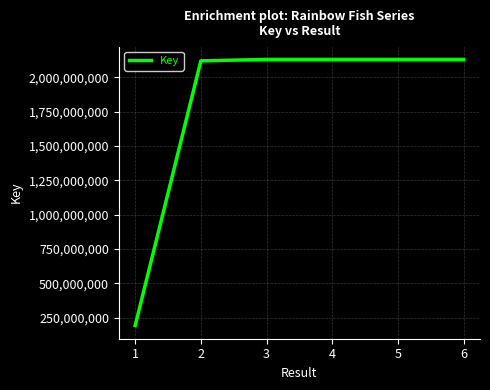

The value at 3 is 2130401153. True or false?

True